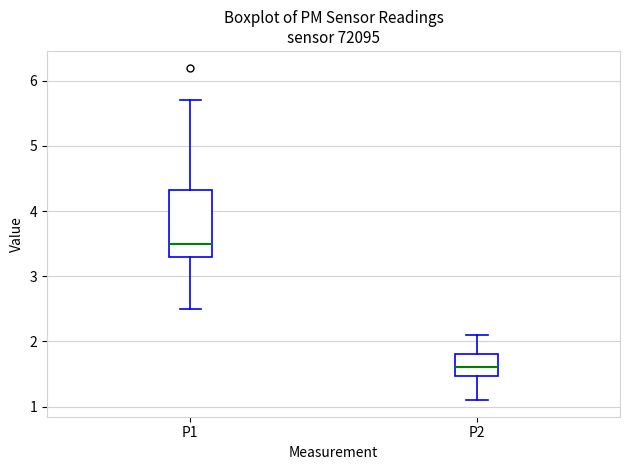

Which box has the highest median line?

P1